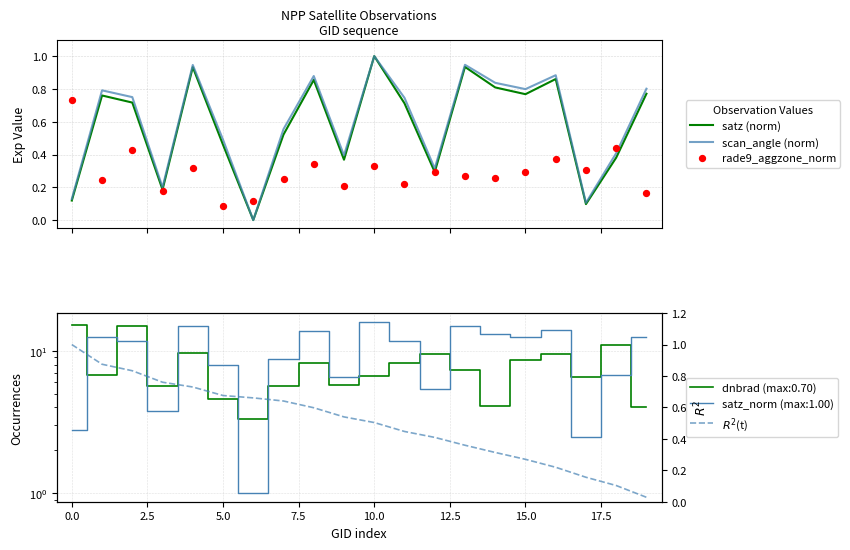

Which series contains the highest Y value?

satz (norm)